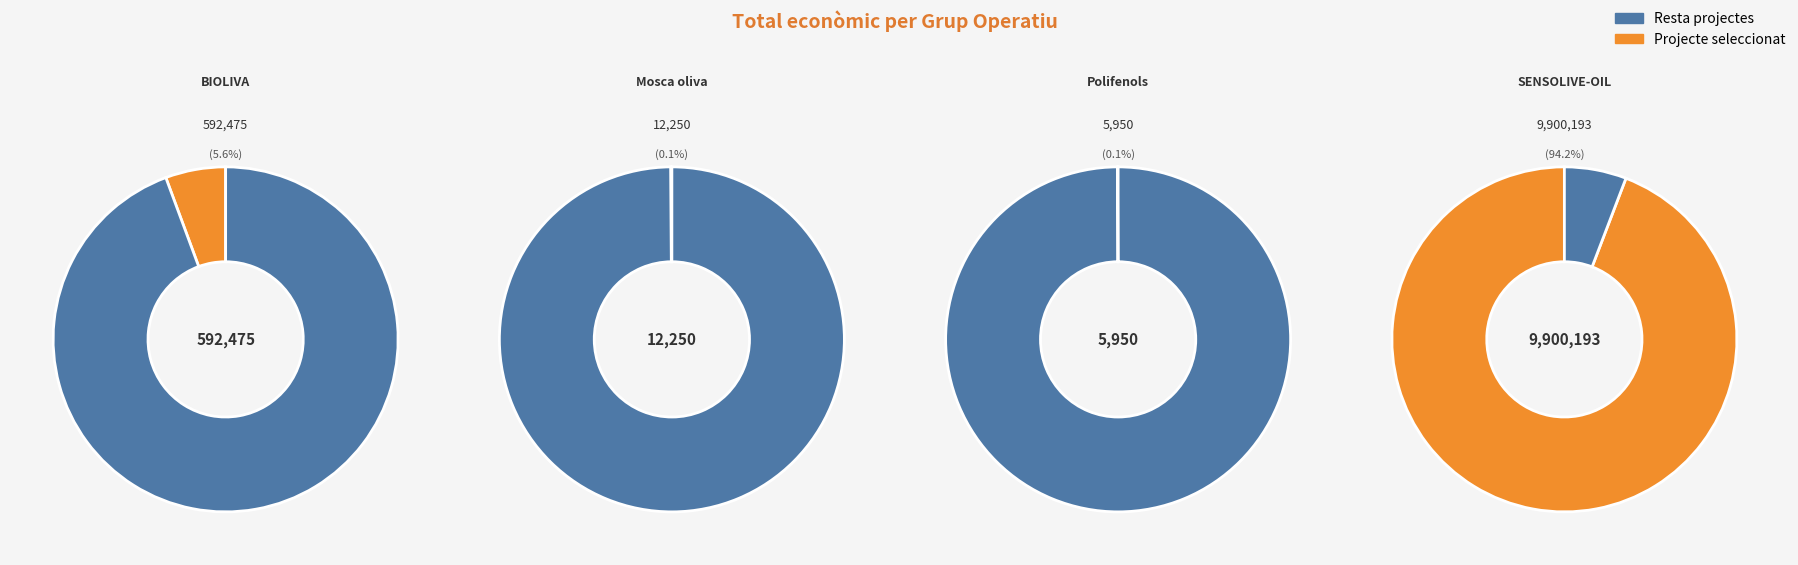

Is it true that BIOLIVA is 6% of the pie?

True